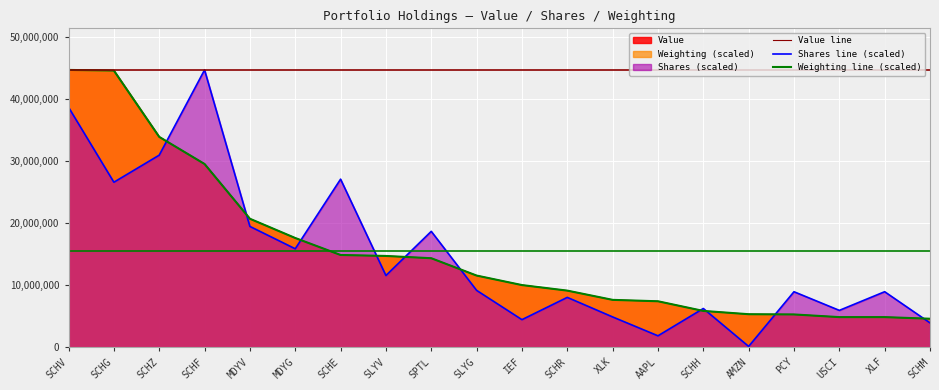

At how many categories does at least one series exceed 2902105?

20